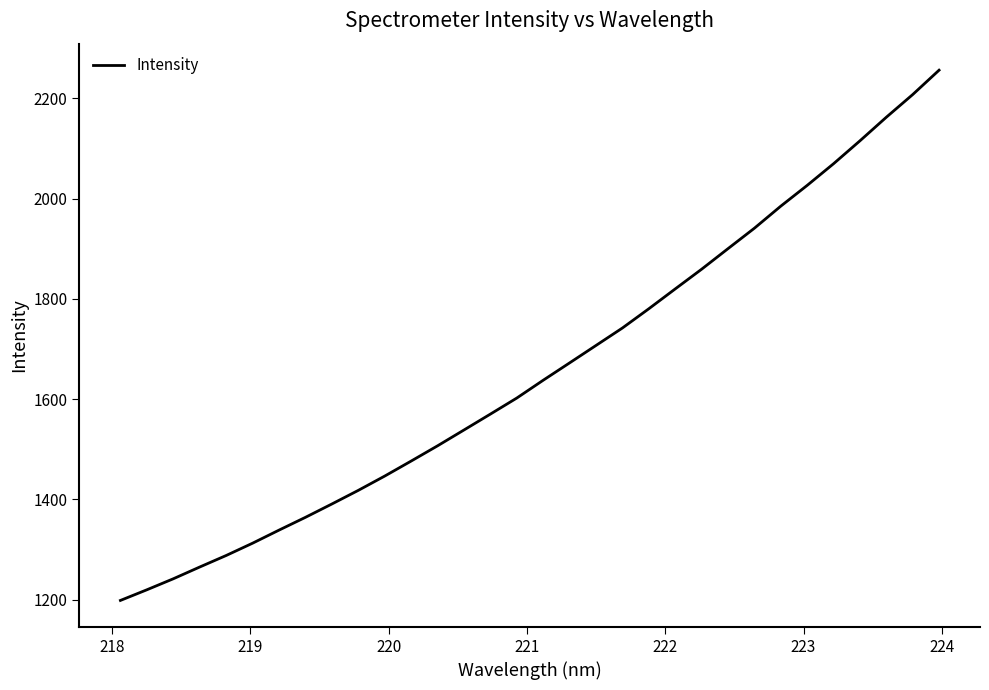

What is the smallest value displayed?

1198.6